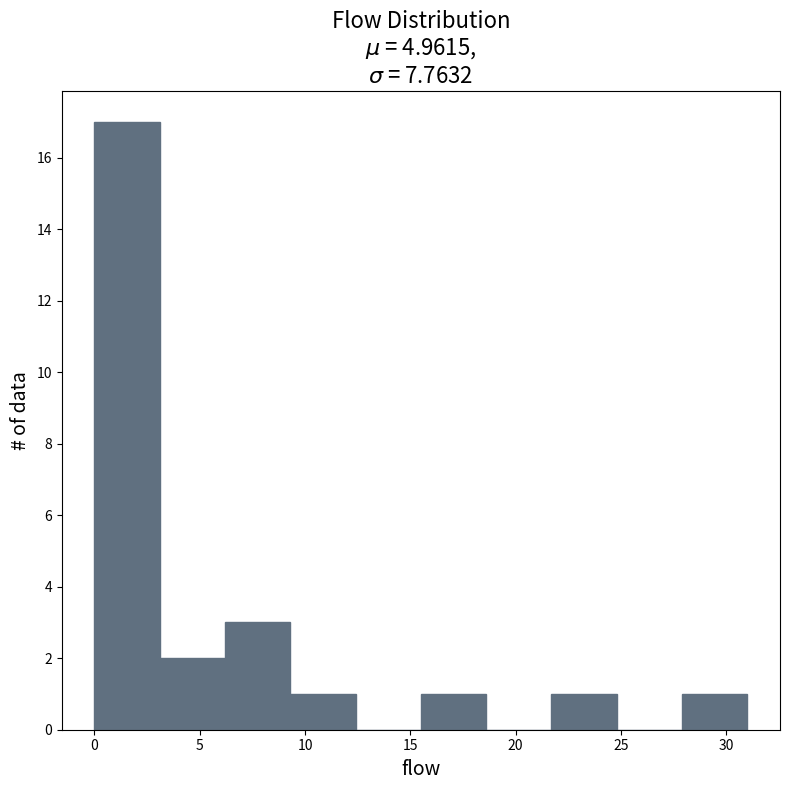

Reading left to right, list every bar in this chart as the range it spans on the x-axis followed by its height. Neither the bar edges nor the heights are printed on the chart, so give them approximately, as read against the axes.

0.0 to 3.1: 17
3.1 to 6.2: 2
6.2 to 9.3: 3
9.3 to 12.4: 1
12.4 to 15.5: 0
15.5 to 18.6: 1
18.6 to 21.7: 0
21.7 to 24.8: 1
24.8 to 27.9: 0
27.9 to 31.0: 1